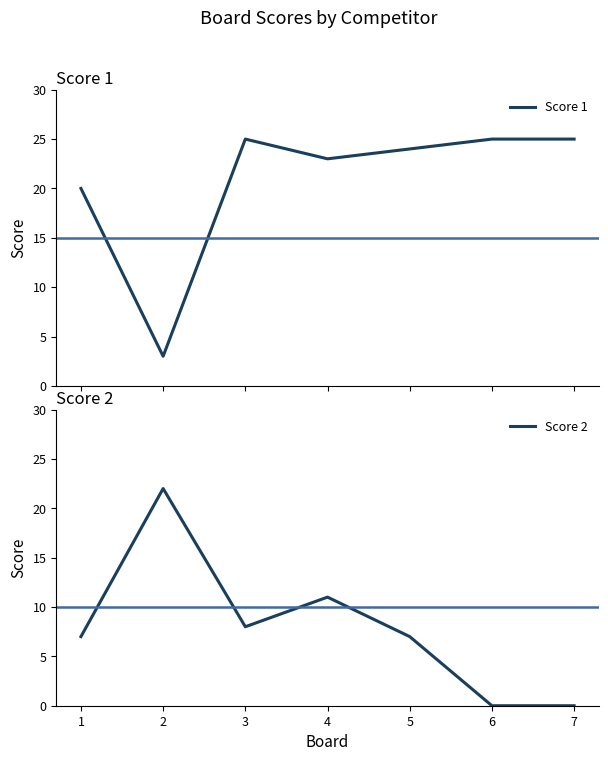

What is the lowest value of the Score 1 series?

3